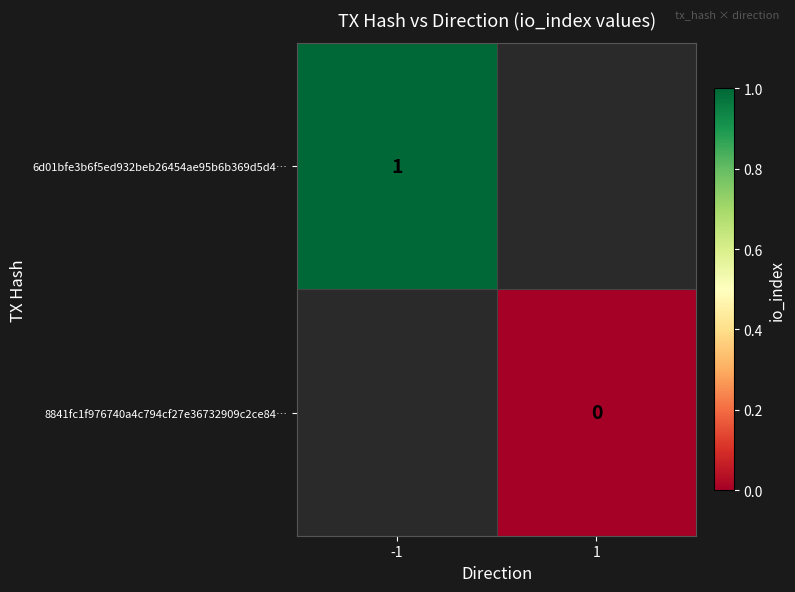

The 6d01bfe3b6f5ed932beb26454ae95b6b369d5d4… series shows 2 at -1. True or false?

False